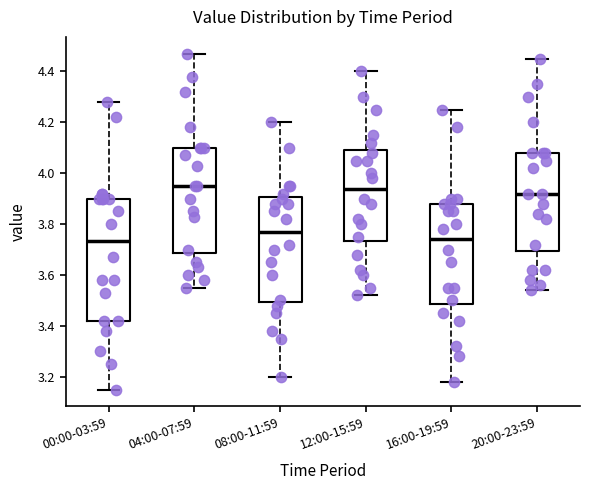

Which box is the tallest, from its lower edge to its upper edge?

00:00-03:59